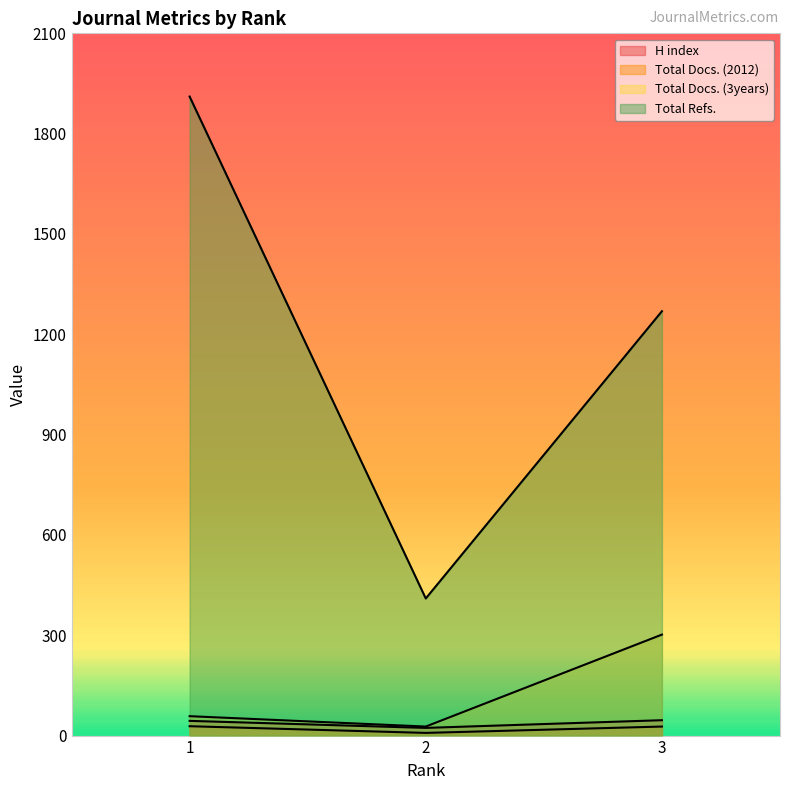

Which series has the largest range (max minus min)?

Total Refs.